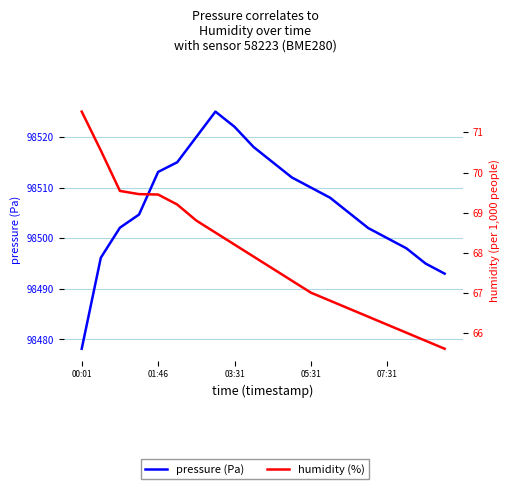

True or false: pressure (Pa) and humidity (%) cross at least once.

False